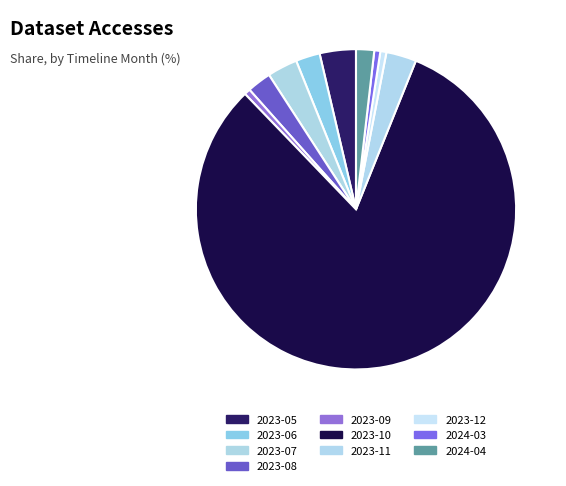

How many segments does this pie chart have?

10